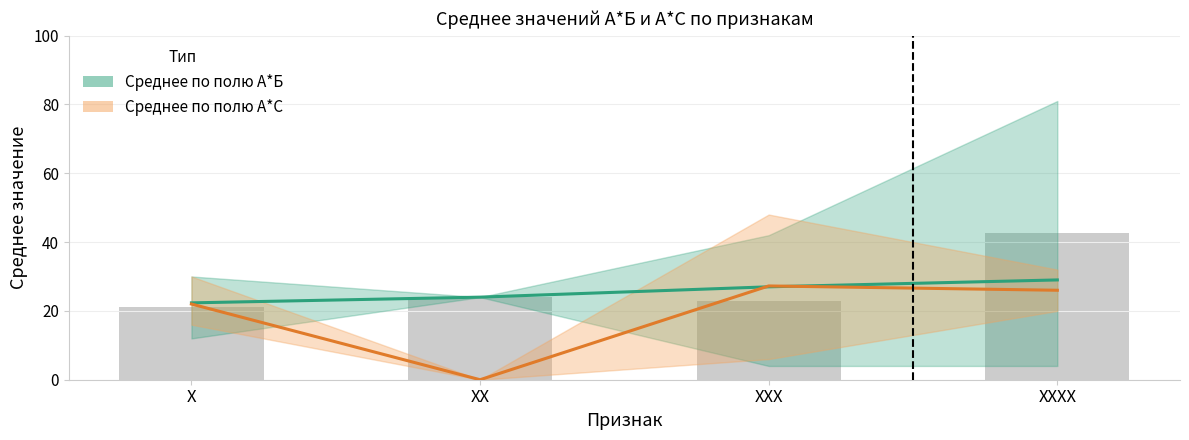

Reading left to right, transcribe all the data shown in this chart.

Среднее по полю А*Б: X=22.3	XX=24.0	XXX=27.0	XXXX=29.0
Среднее по полю А*С: X=22.0	XX=0.0	XXX=27.2	XXXX=26.0